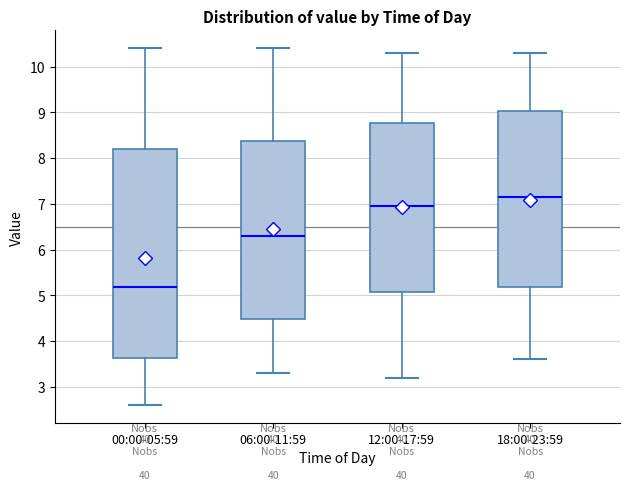

Reading left to right, transcribe this box plot: for each box, give where its median line is, the range the box spans, and where its two whiskers end, as read against the y-axis. The values are not printed on the chart, so give them approximately, as read against the axis.

00:00-05:59: median 5.2, box 3.6 to 8.2, whiskers 2.6 to 10.4
06:00-11:59: median 6.3, box 4.5 to 8.4, whiskers 3.3 to 10.4
12:00-17:59: median 7.0, box 5.1 to 8.8, whiskers 3.2 to 10.3
18:00-23:59: median 7.2, box 5.2 to 9.0, whiskers 3.6 to 10.3